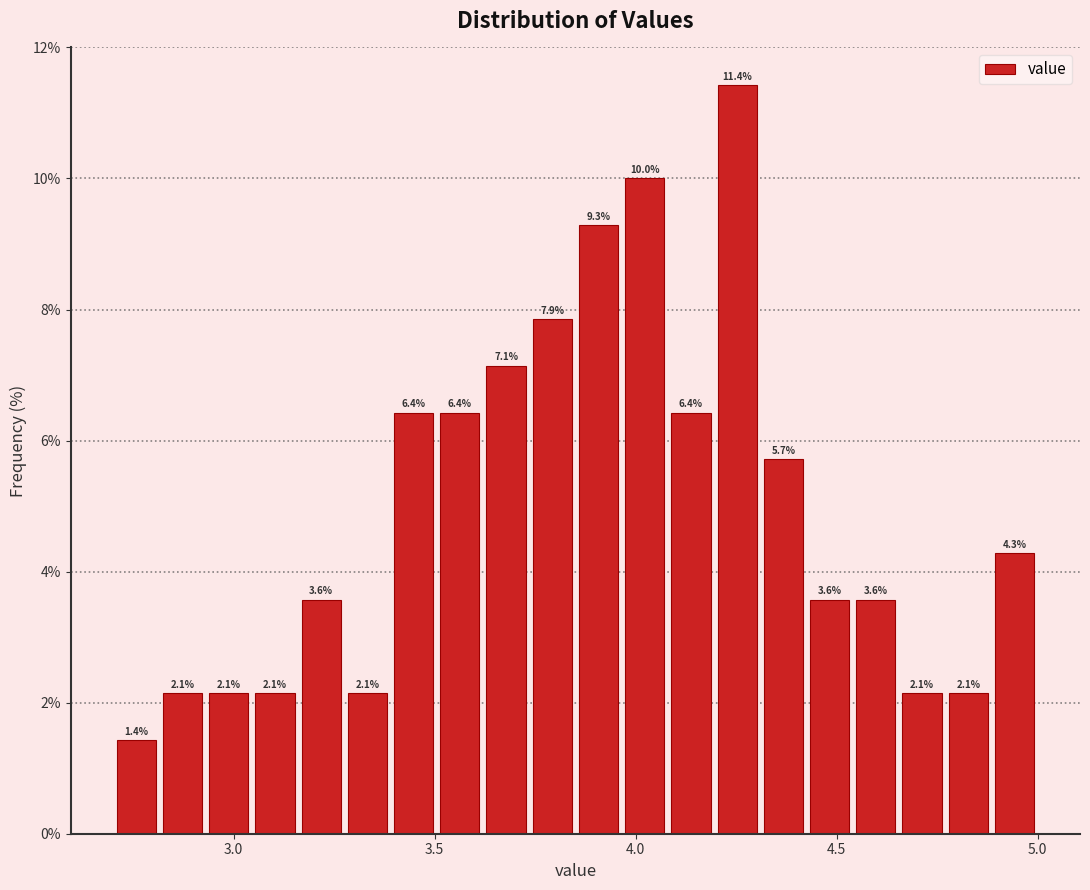

Read against the x-axis, roughly where is the centre of the tallest bar?

4.25